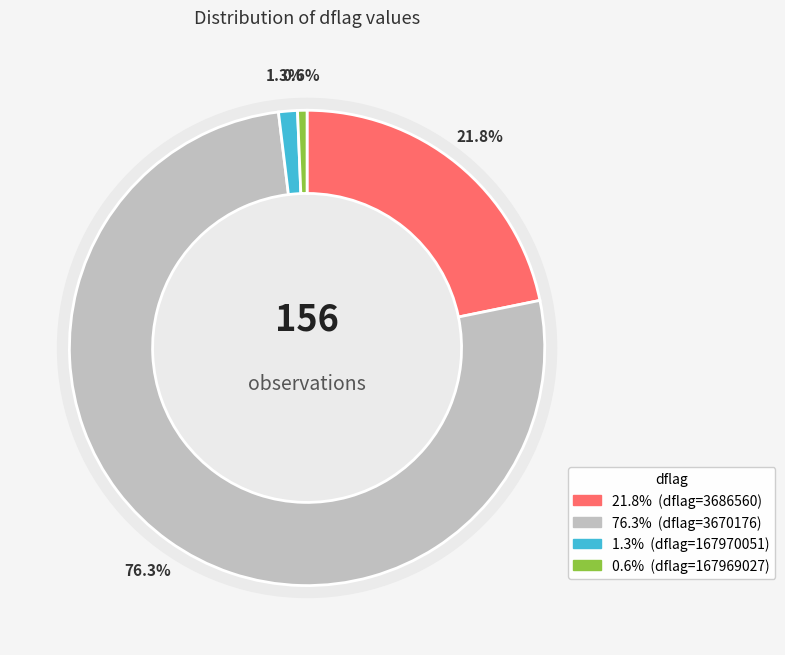

Does 167970051 represent more than half of the total?

No